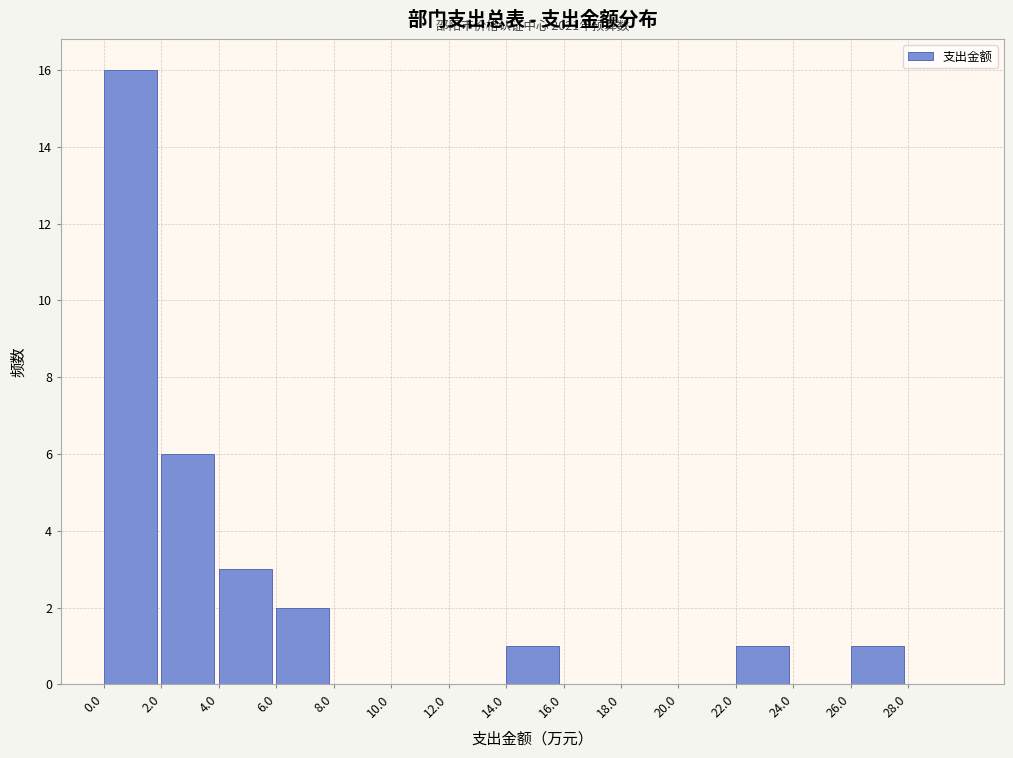

Which range on the x-axis has the tallest bar?

0 to 2